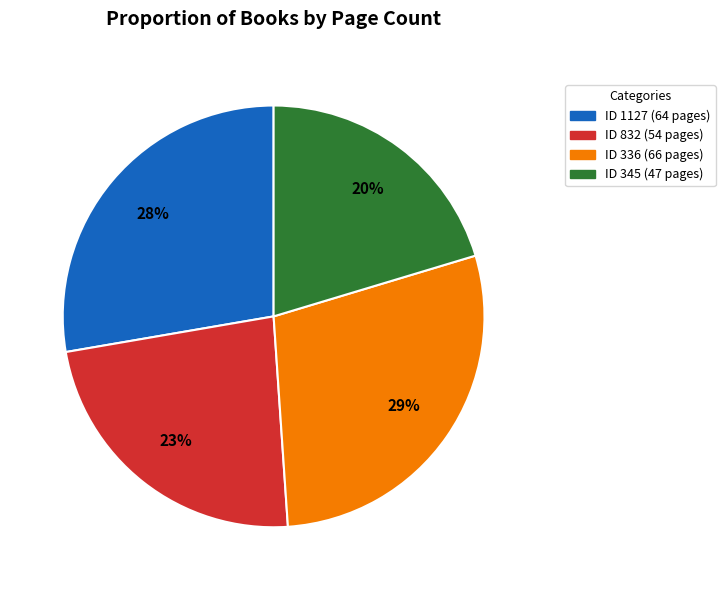

Is there any slice that represents more than half of the pie?

No